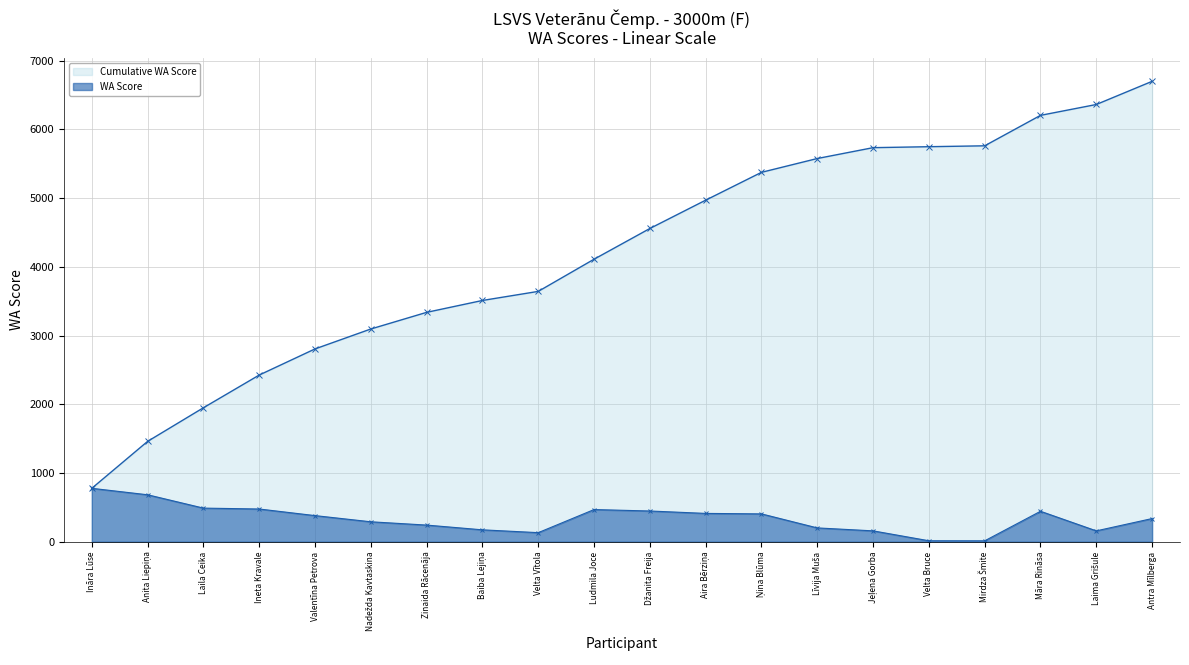

At which label does Cumulative WA Score reach its peak?

Antra Mīlberga